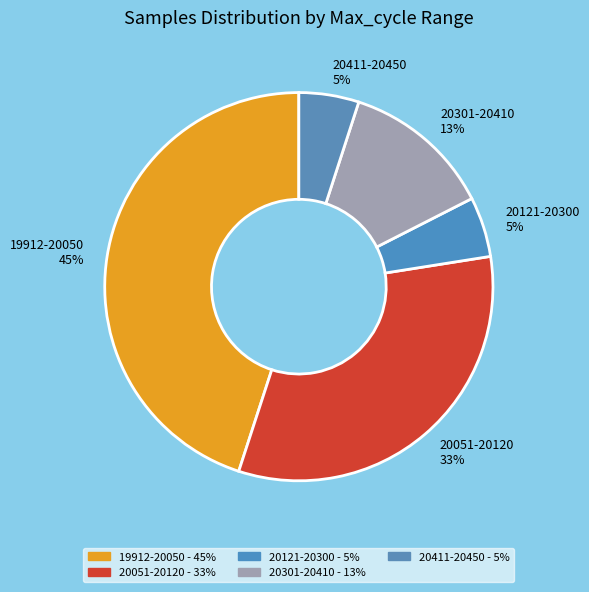

Combined, do 20121-20300 5% and 20411-20450 5% account for over 50%?

No